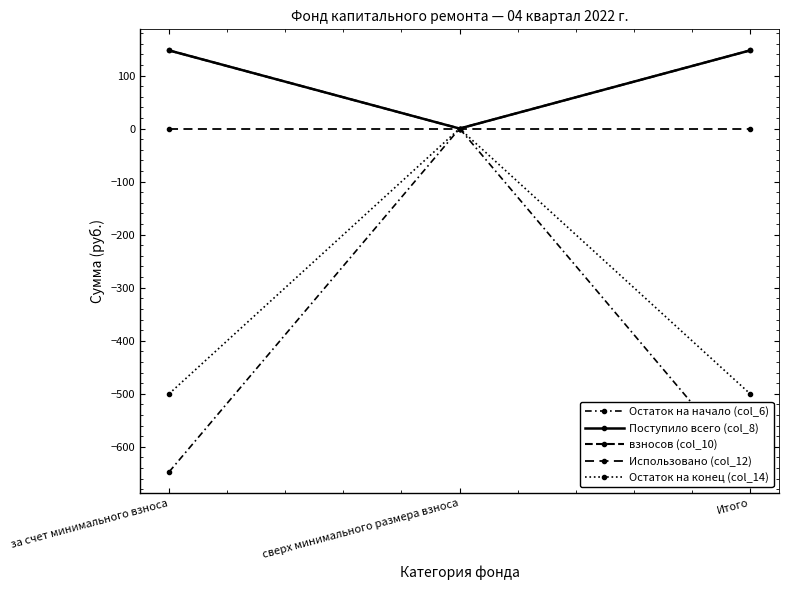

The value of Поступило всего (col_8) at сверх минимального размера взноса is 68.5. True or false?

False